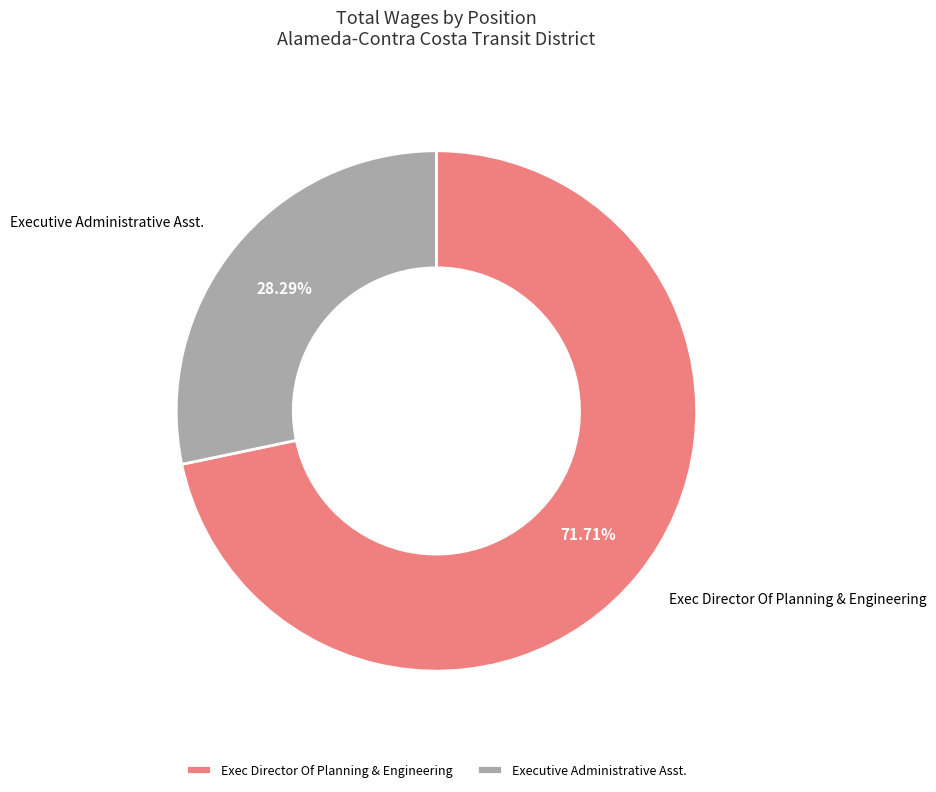

How many segments does this pie chart have?

2